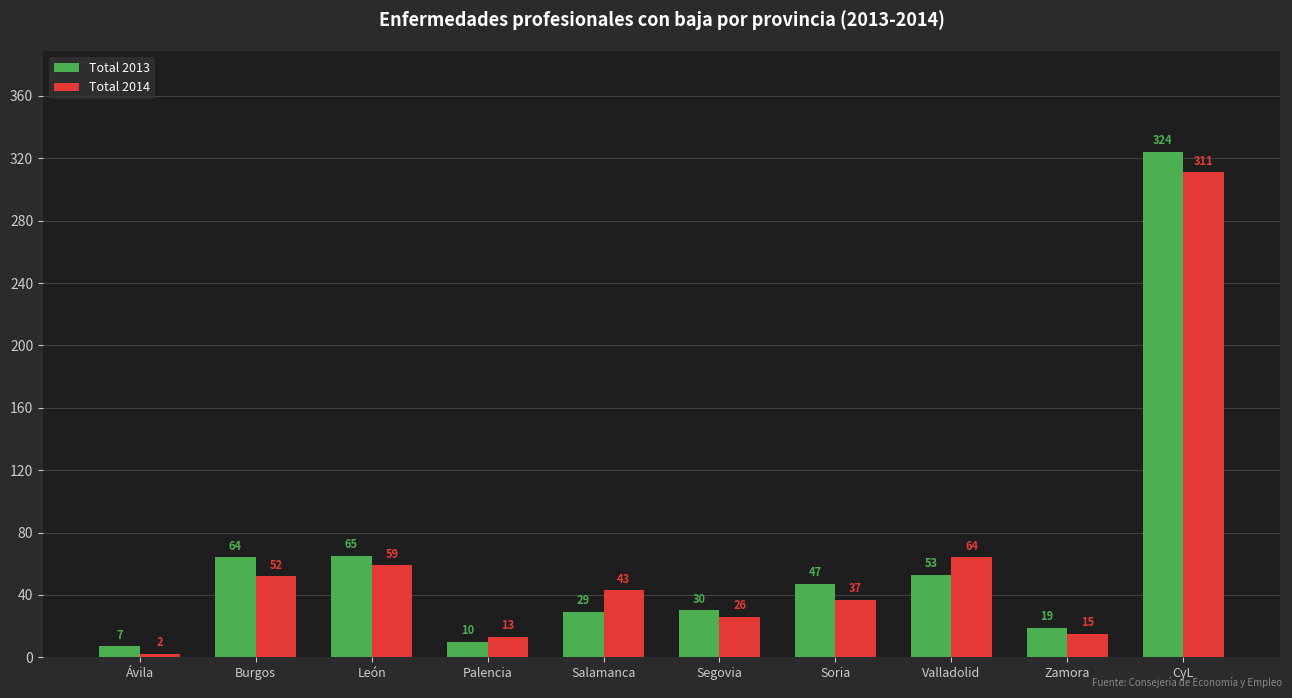

Rank the series by their maximum value, from highest to lowest.

Total 2013, Total 2014